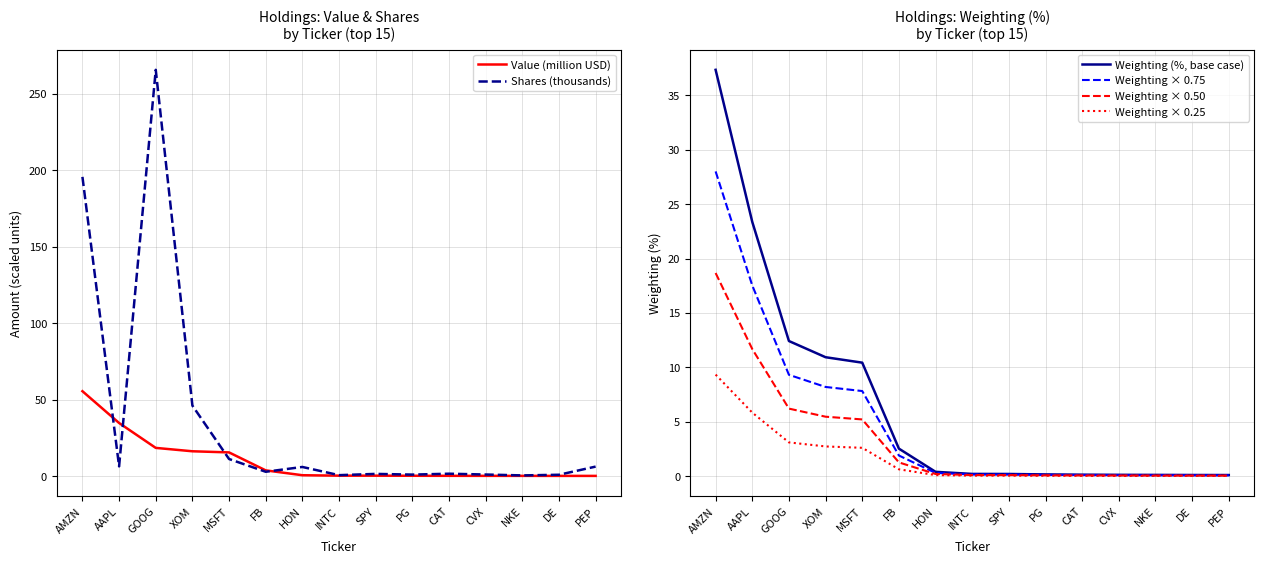

True or false: Weighting × 0.50 and Weighting × 0.75 intersect in this chart.

False